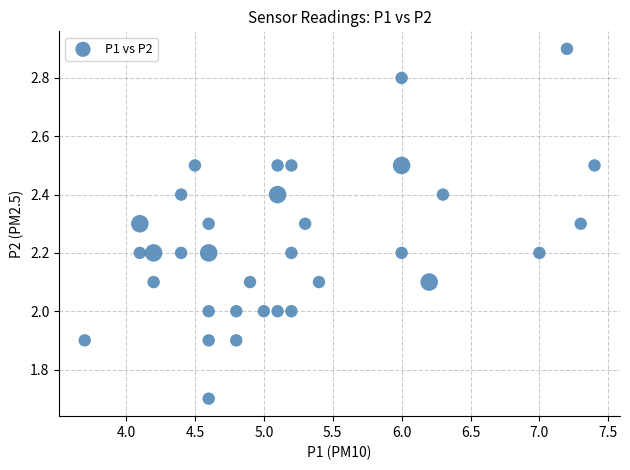

What is the range of X values (max minus min)?

3.7